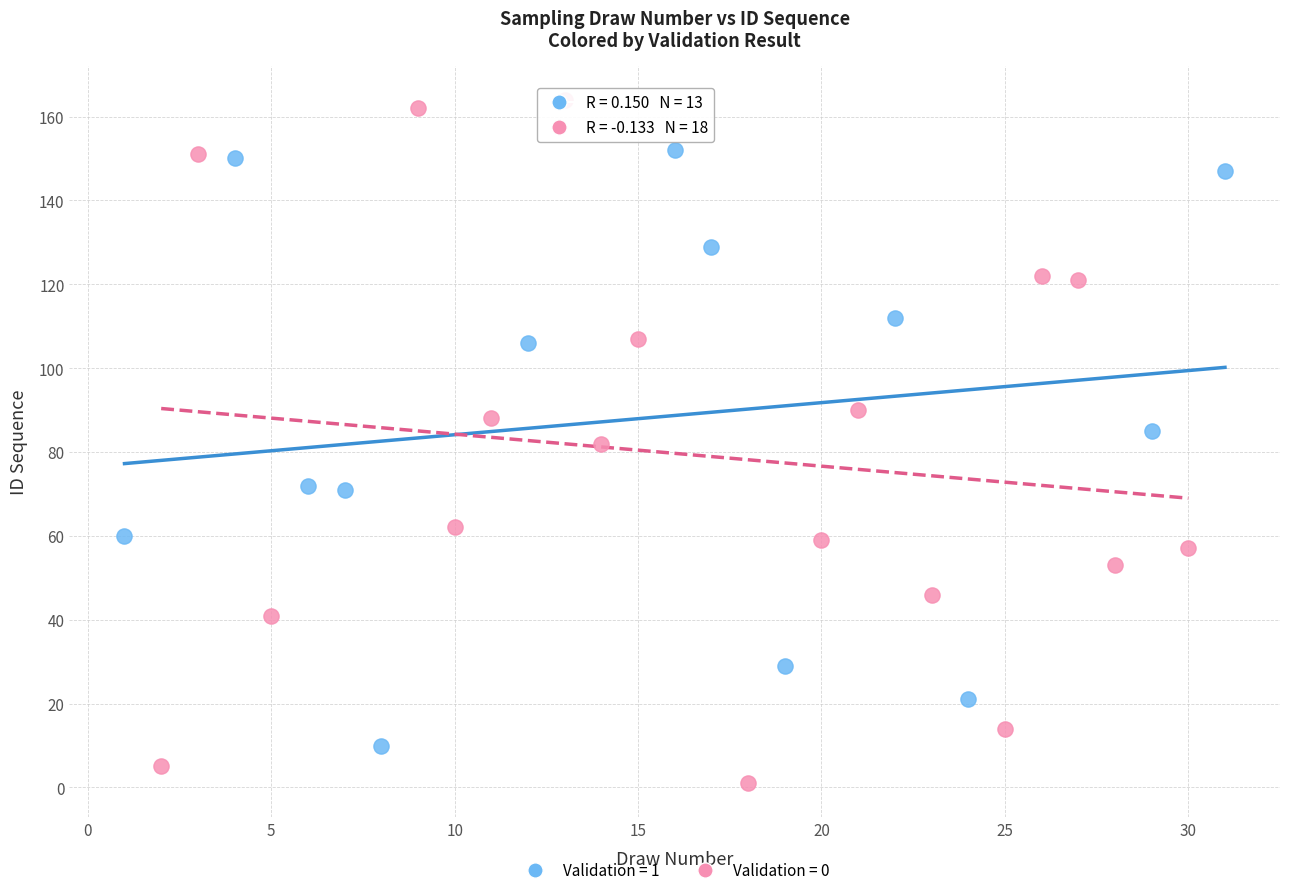

Which series contains the highest Y value?

Validation = 0